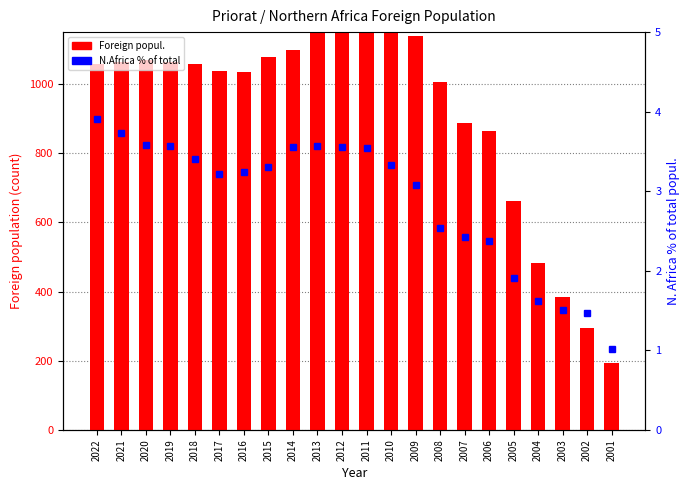

How many groups of bars are there?

22